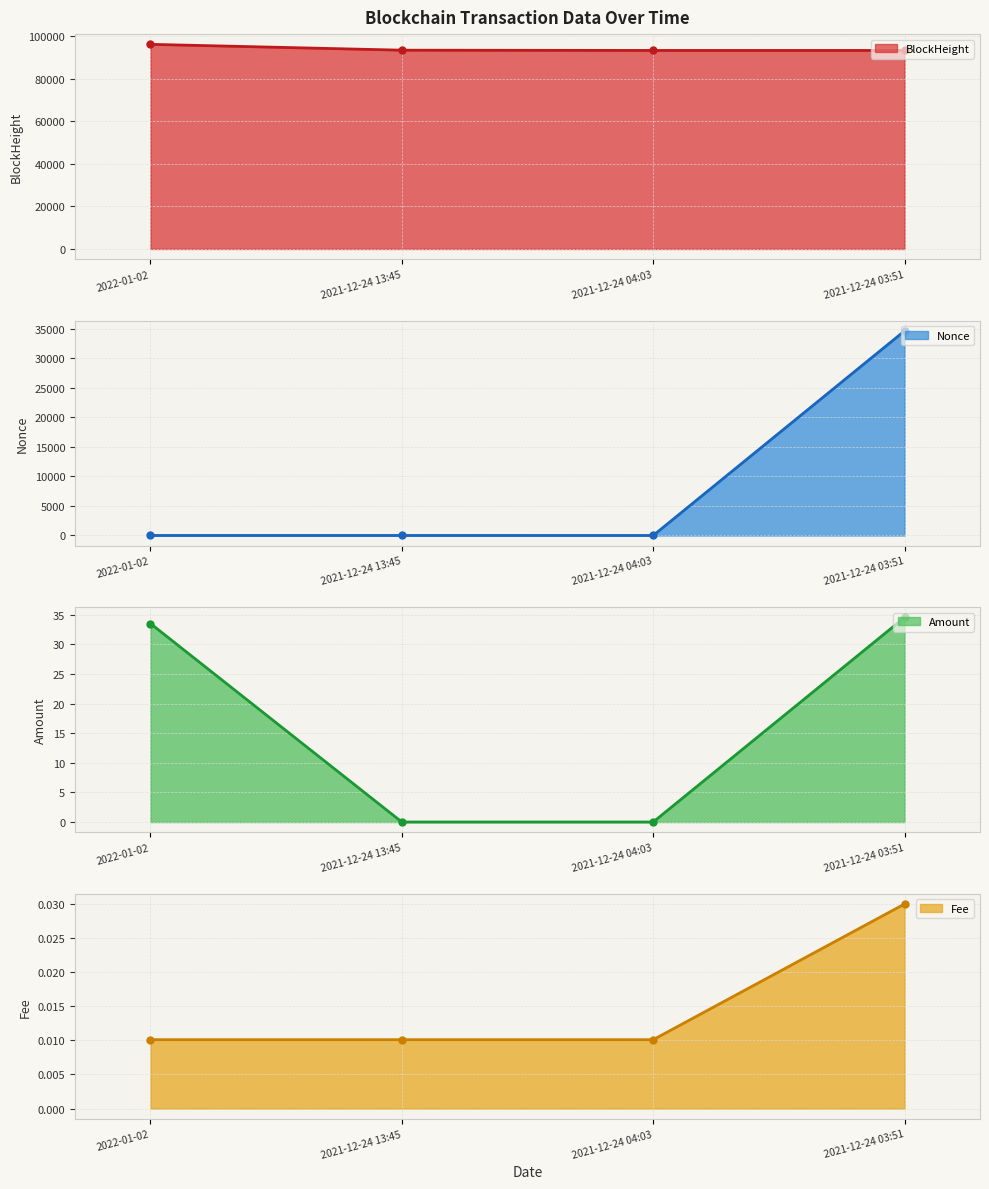

What is the difference between the Amount values at 2021-12-24 03:51 and 2021-12-24 04:03?

34.6